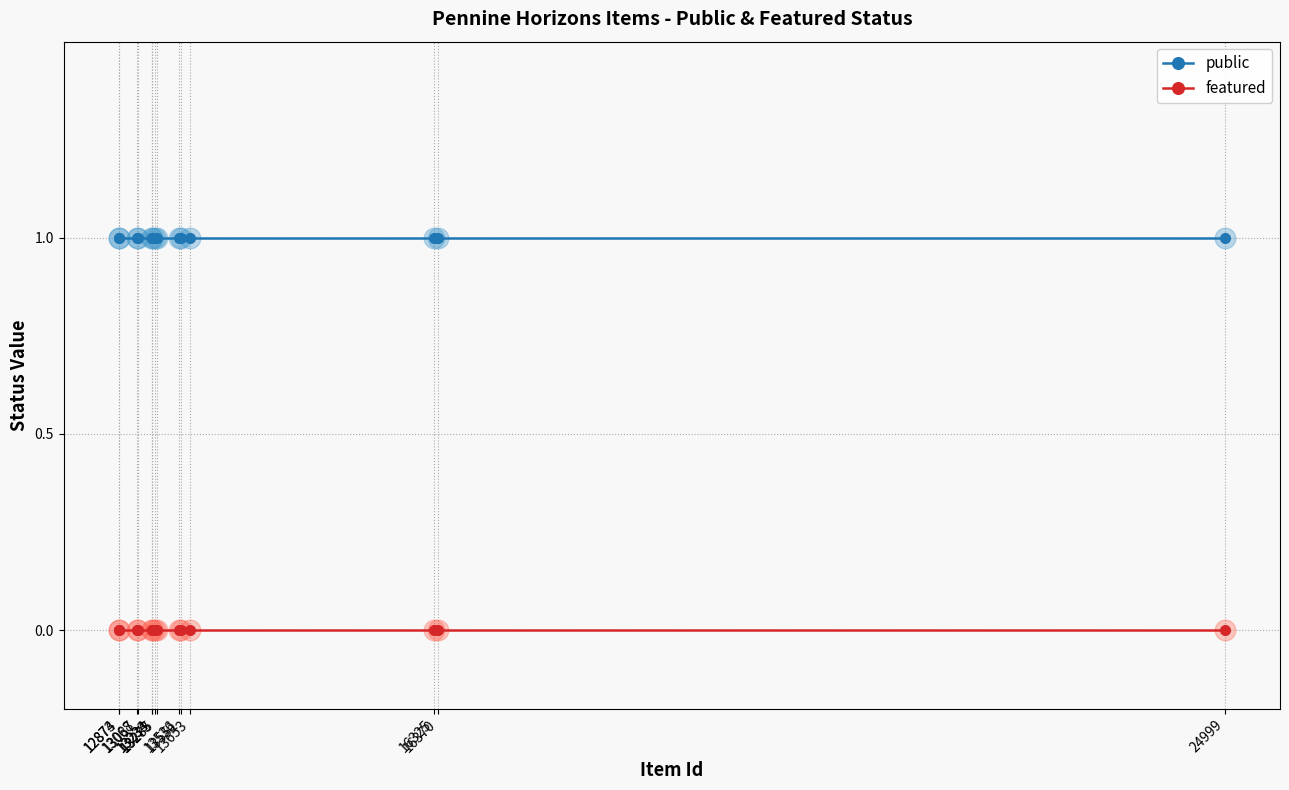

True or false: public and featured intersect in this chart.

False